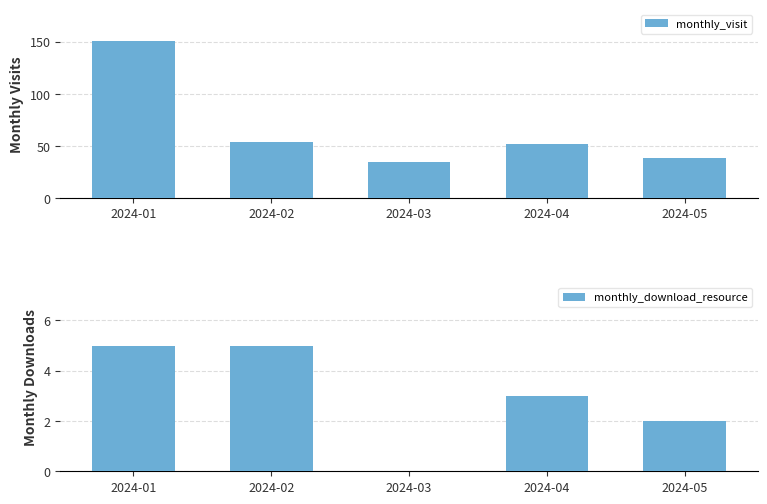

Count the number of data series in this chart.

2